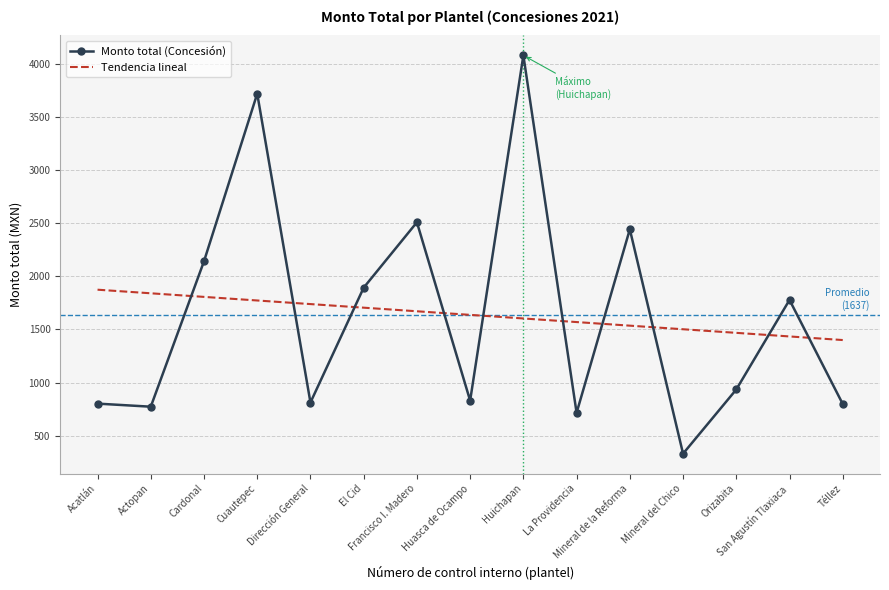

What is the lowest value of the Monto total (Concesión) series?

330.0